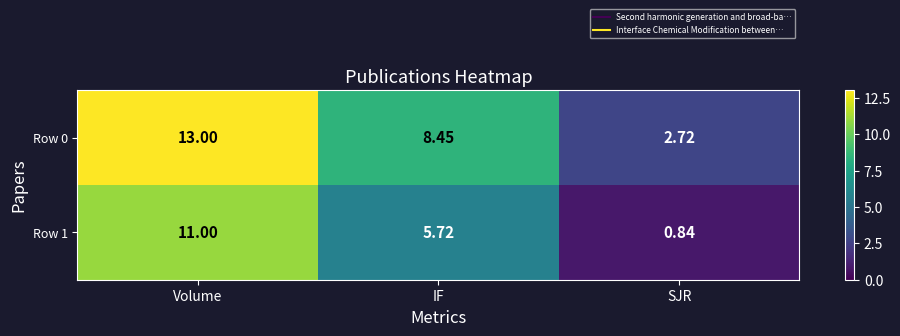

Where does the Row 0 series first go above 8?

Volume